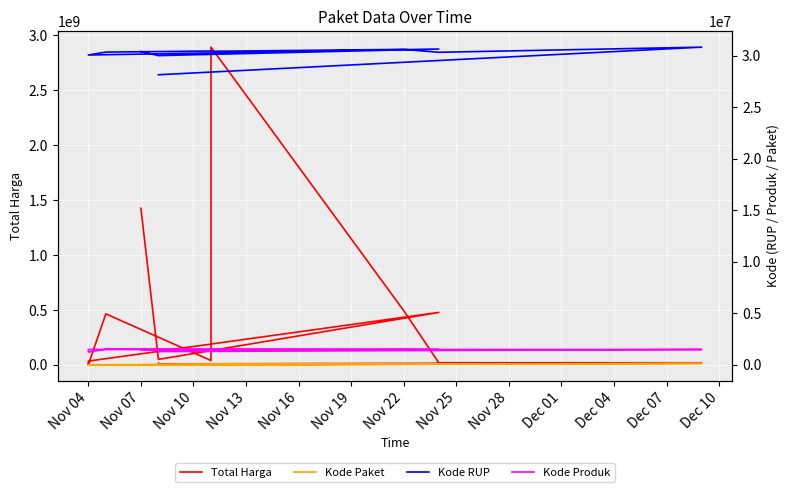

True or false: Kode RUP has a value of 30089034 at Nov 04.

True